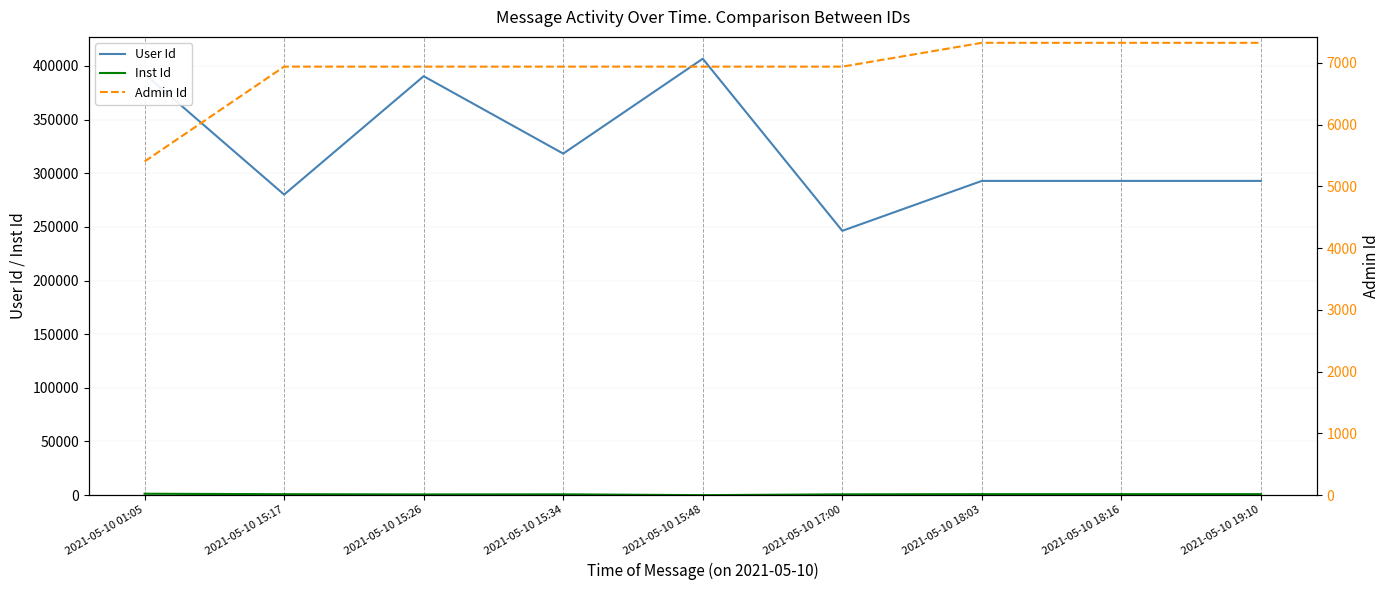

True or false: Admin Id and User Id cross at least once.

False